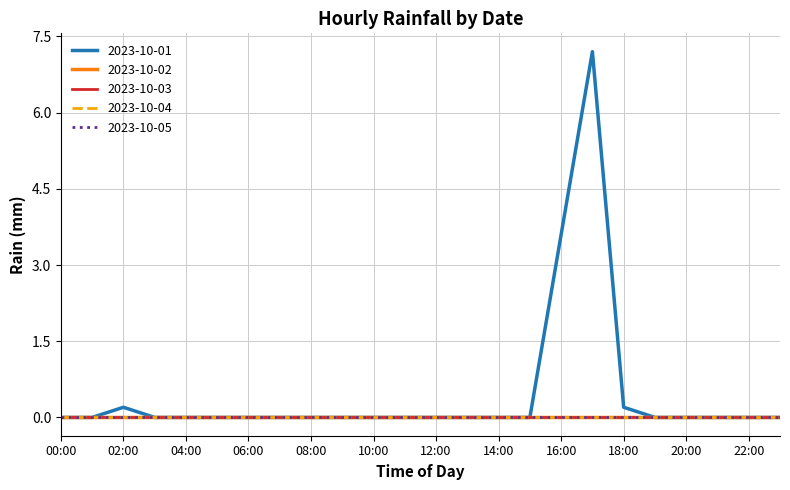

Does the chart display data point markers on the line(s)?

No